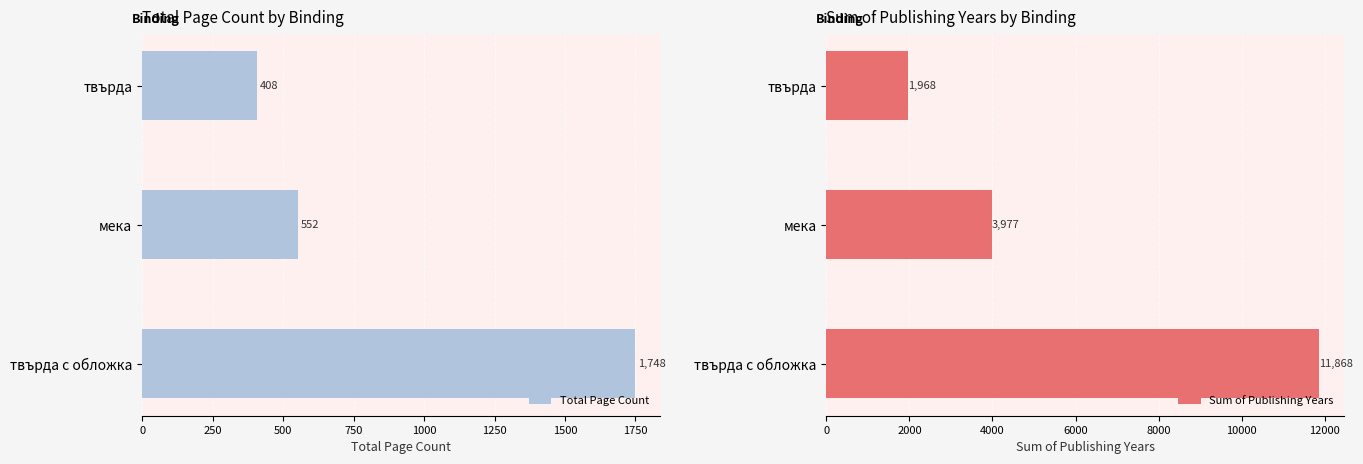

What value does the Total Page Count series have at мека?

552